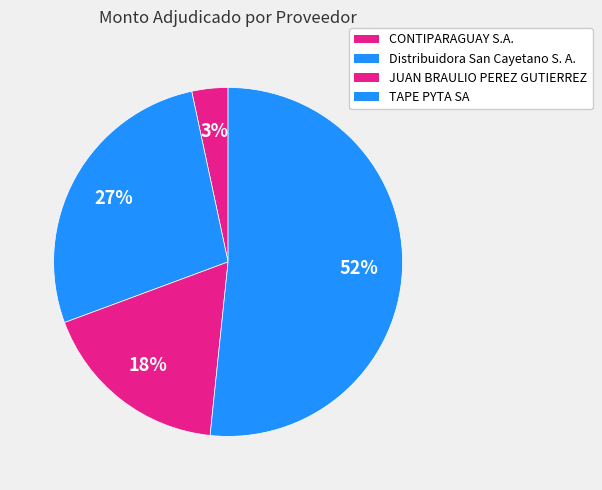

Does any single category account for the majority?

Yes